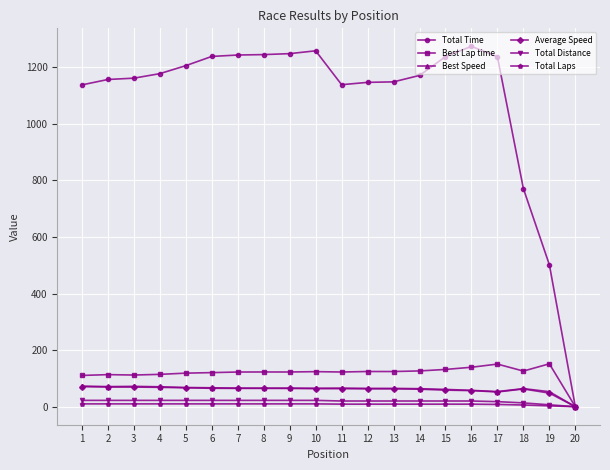

The value of Best Lap time at 17 is 150.6. True or false?

True